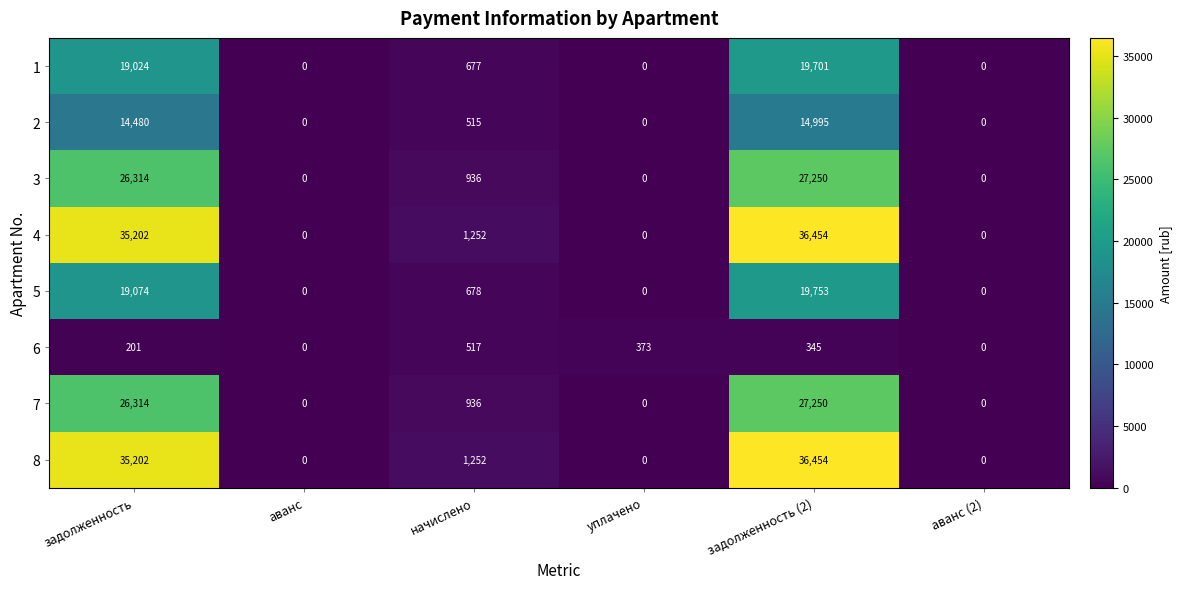

How many positive values does the 2 series have?

3